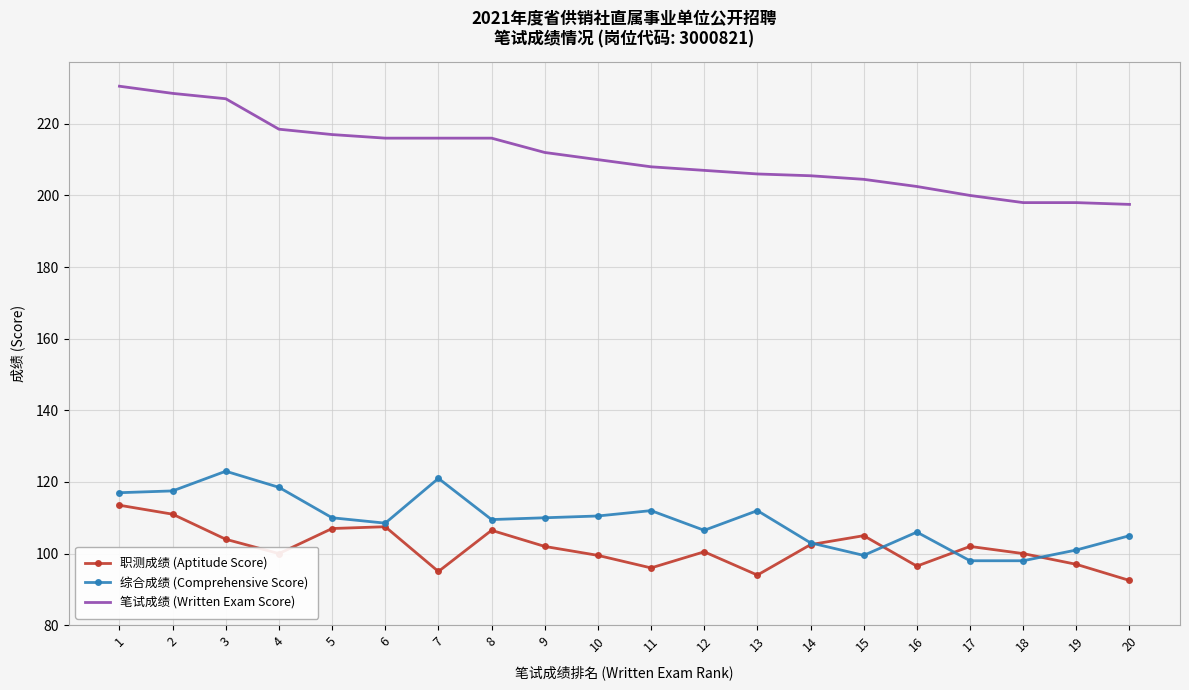

True or false: 综合成绩 (Comprehensive Score) and 笔试成绩 (Written Exam Score) intersect in this chart.

False